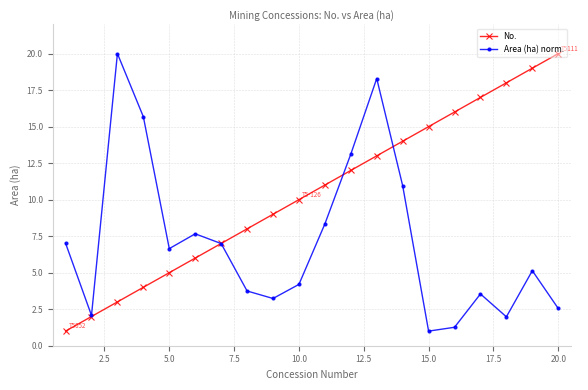

Count the number of data series in this chart.

2